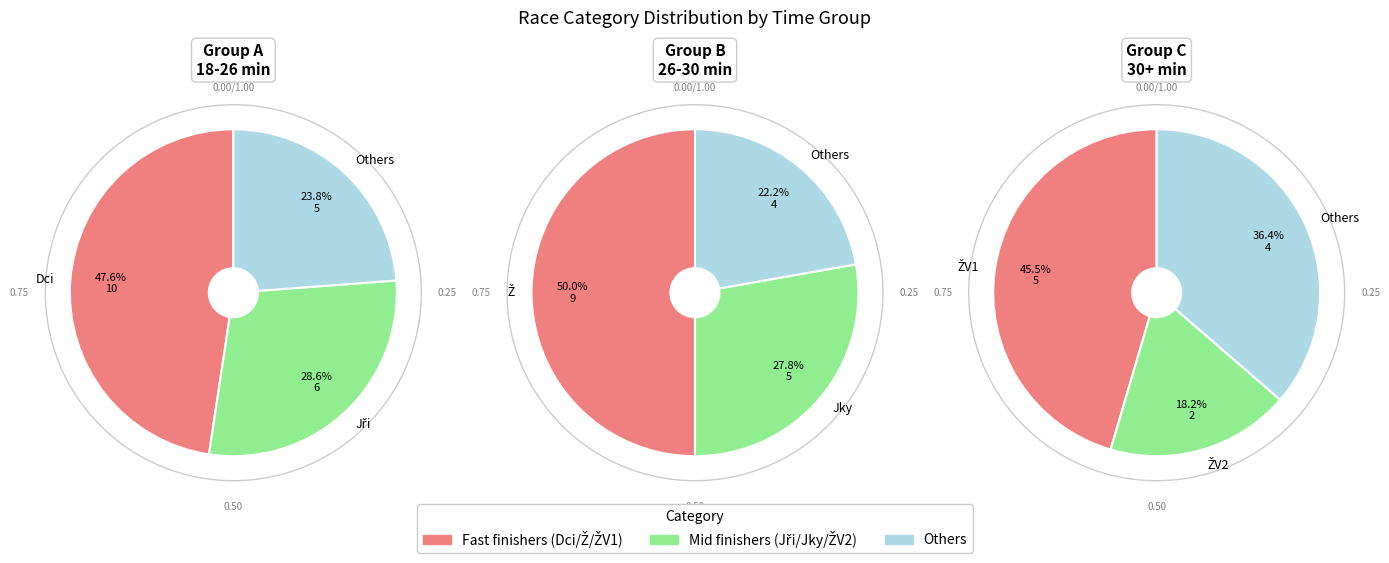

True or false: ŽV1 accounts for 12% of the total.

True